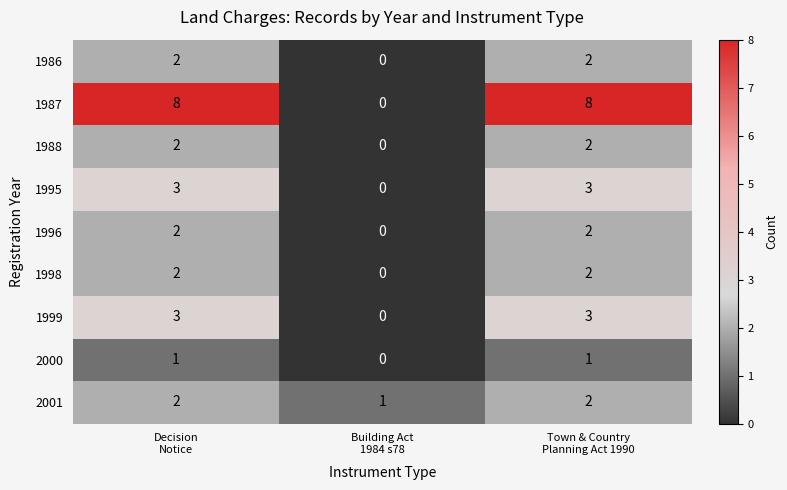

Which series has the widest spread of values?

1987